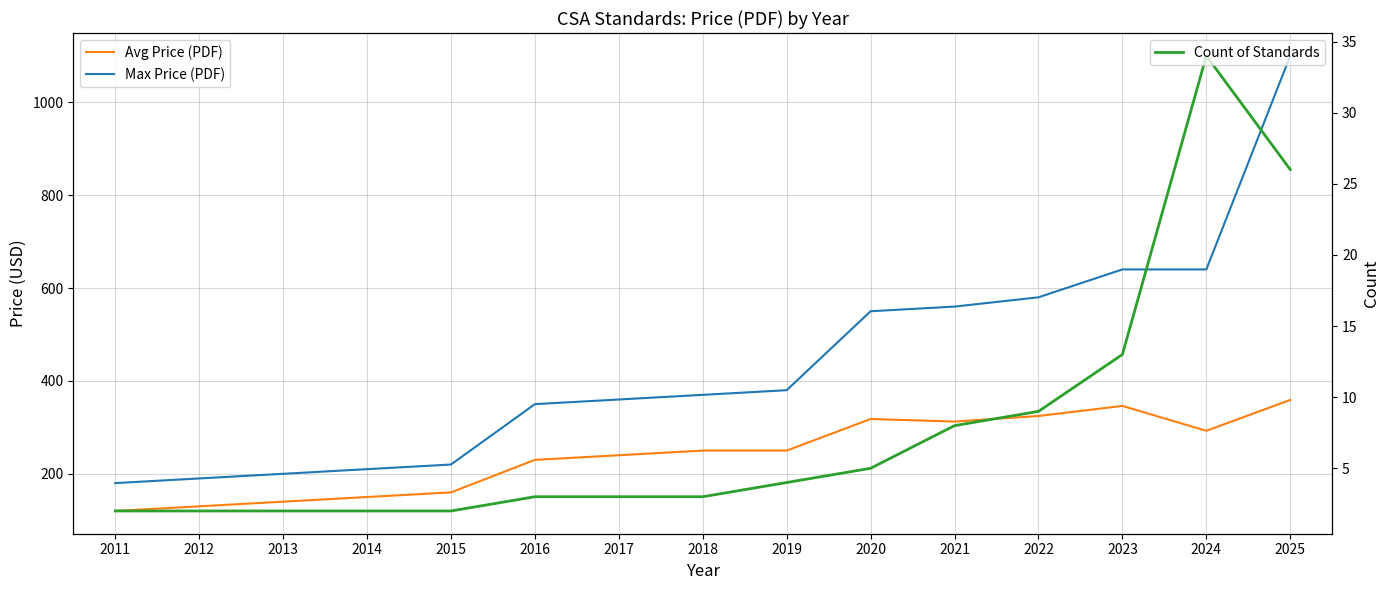

The Count of Standards series shows 5.3 at 2019. True or false?

False